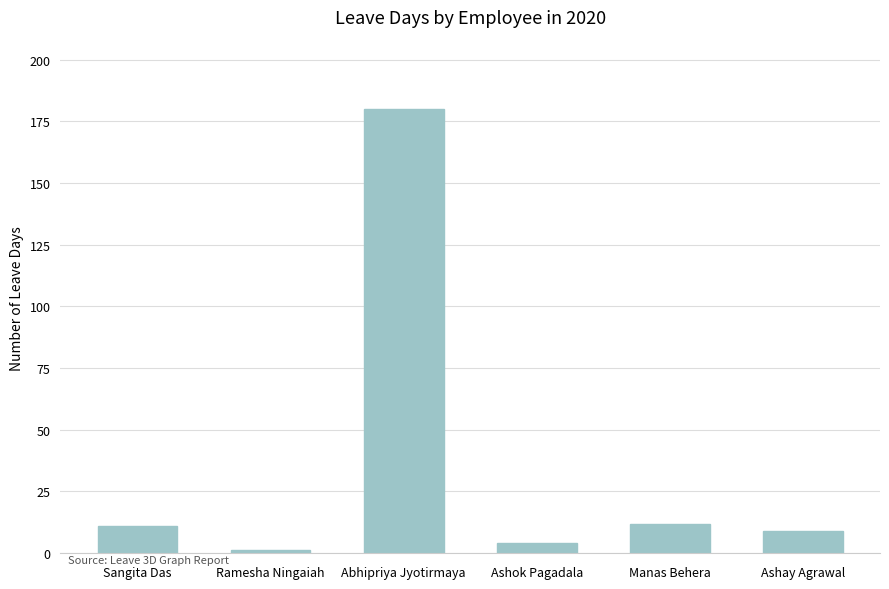

Which label corresponds to the smallest value in the chart?

Ramesha Ningaiah